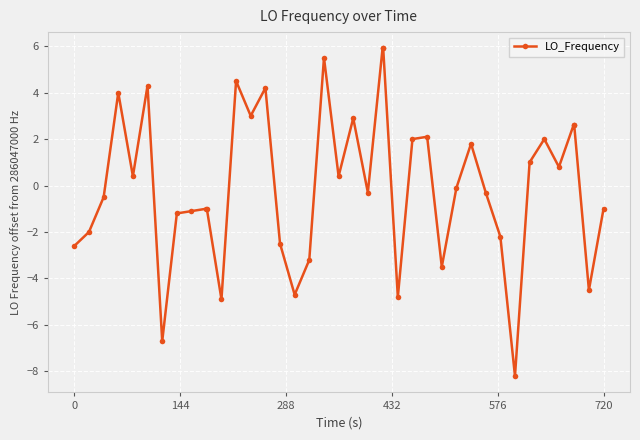

What is the value of the 25th point from the left?

-4.8